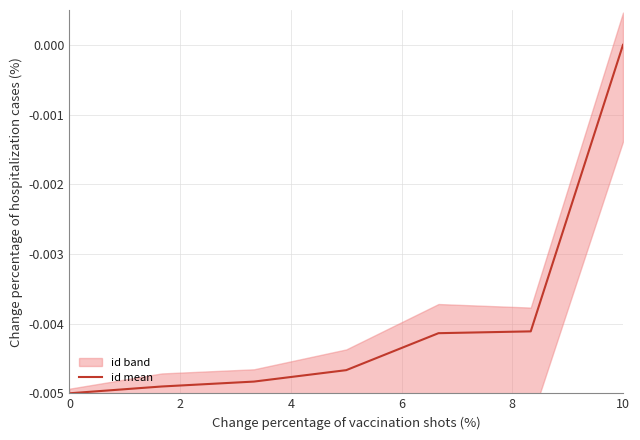

True or false: the data has more than 1 interior local peaks.

False